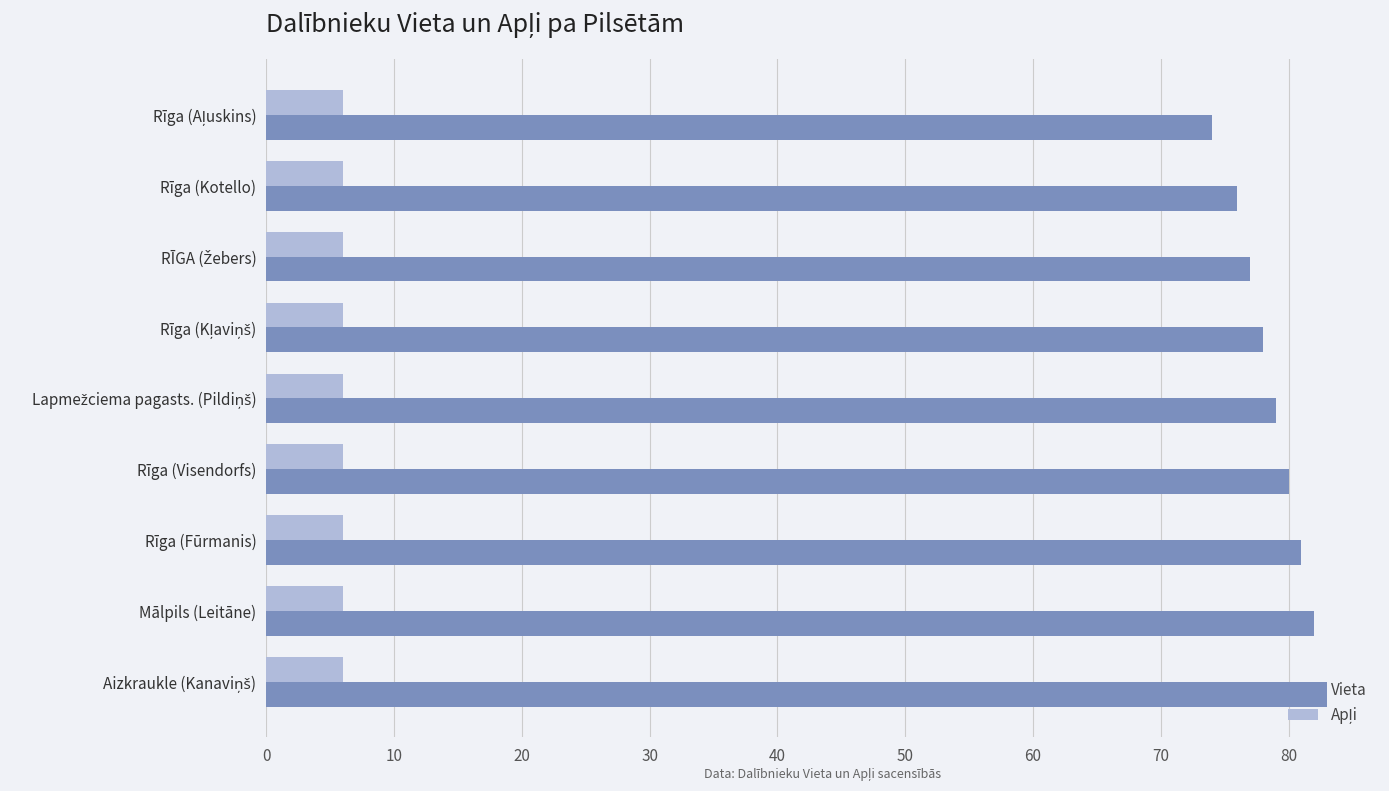

What is the spread (max minus min) of values at Rīga (Kotello)?

70